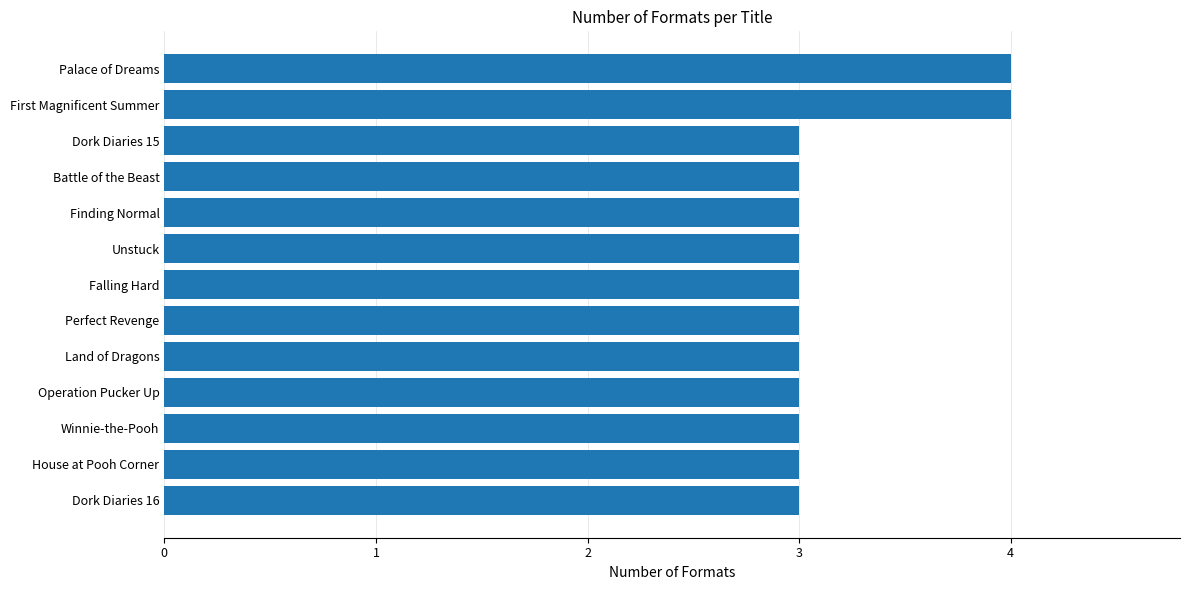

What is the minimum value shown in the chart?

3